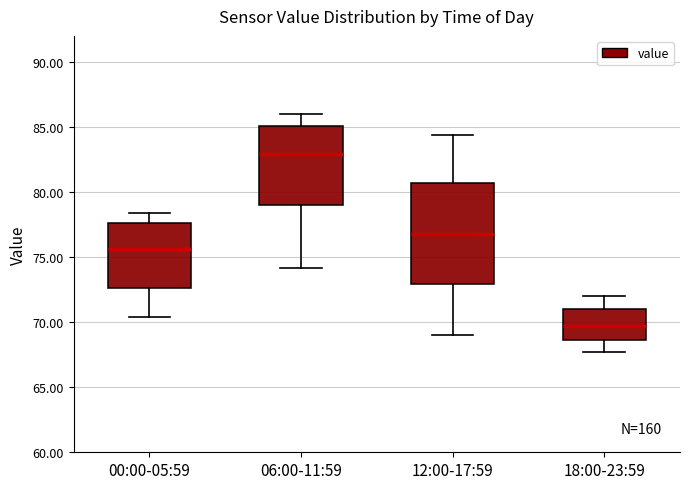

Reading left to right, transcribe this box plot: for each box, give where its median line is, the range the box spans, and where its two whiskers end, as read against the y-axis. The values are not printed on the chart, so give them approximately, as read against the axis.

00:00-05:59: median 75.5, box 72.5 to 77.5, whiskers 70.5 to 78.5
06:00-11:59: median 83.0, box 79.0 to 85.0, whiskers 74.0 to 86.0
12:00-17:59: median 77.0, box 73.0 to 80.5, whiskers 69.0 to 84.5
18:00-23:59: median 69.5, box 68.5 to 71.0, whiskers 67.5 to 72.0